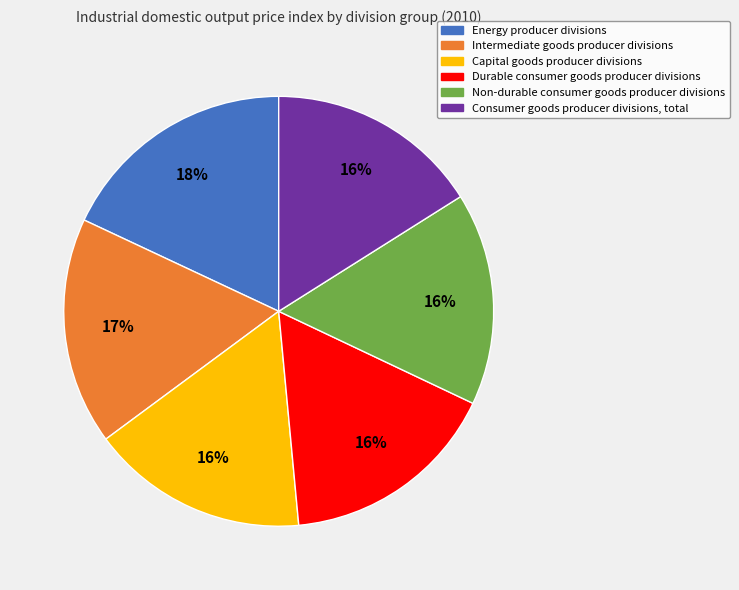

Count the number of slices in the pie.

6